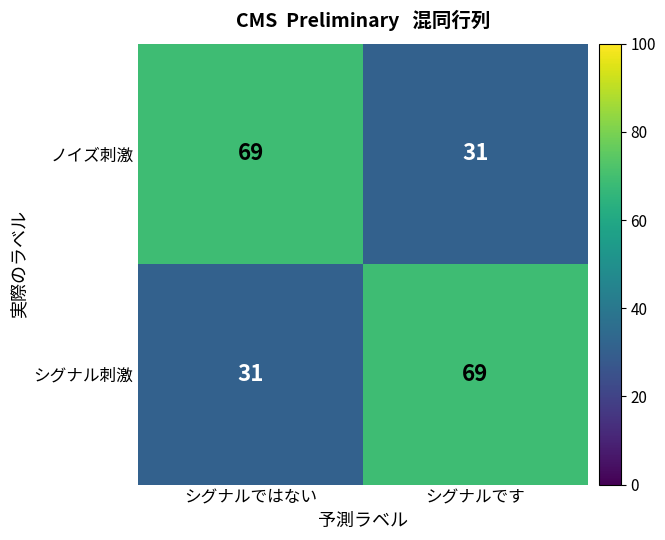

What is the sum of the シグナル刺激 values at シグナルです and シグナルではない?

100